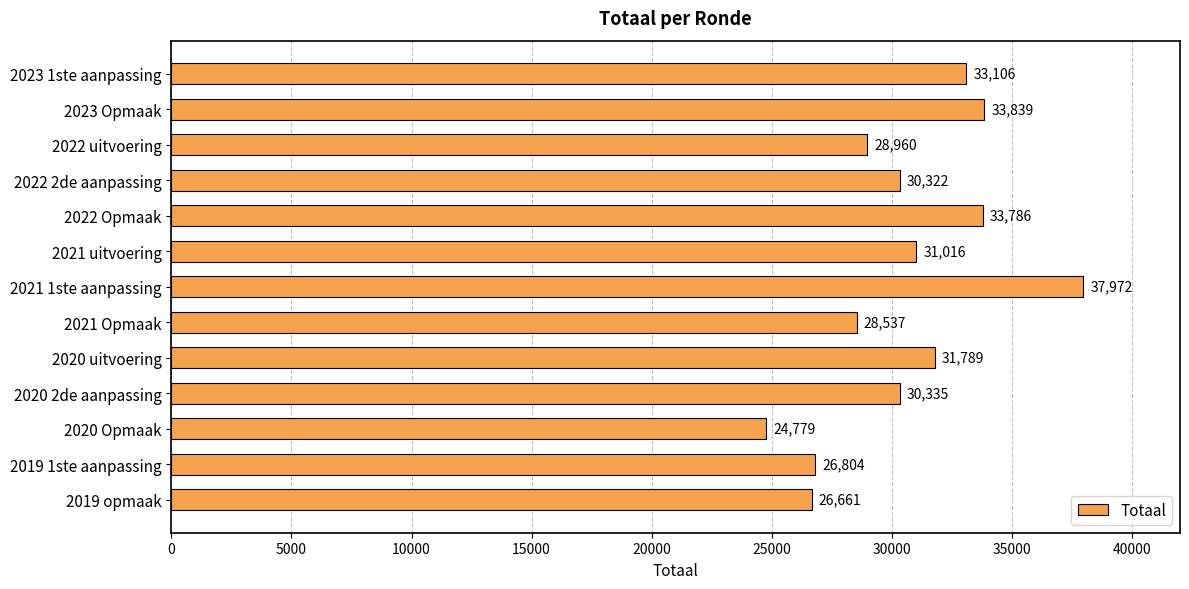

At which label is the value closest to 31375?

2021 uitvoering